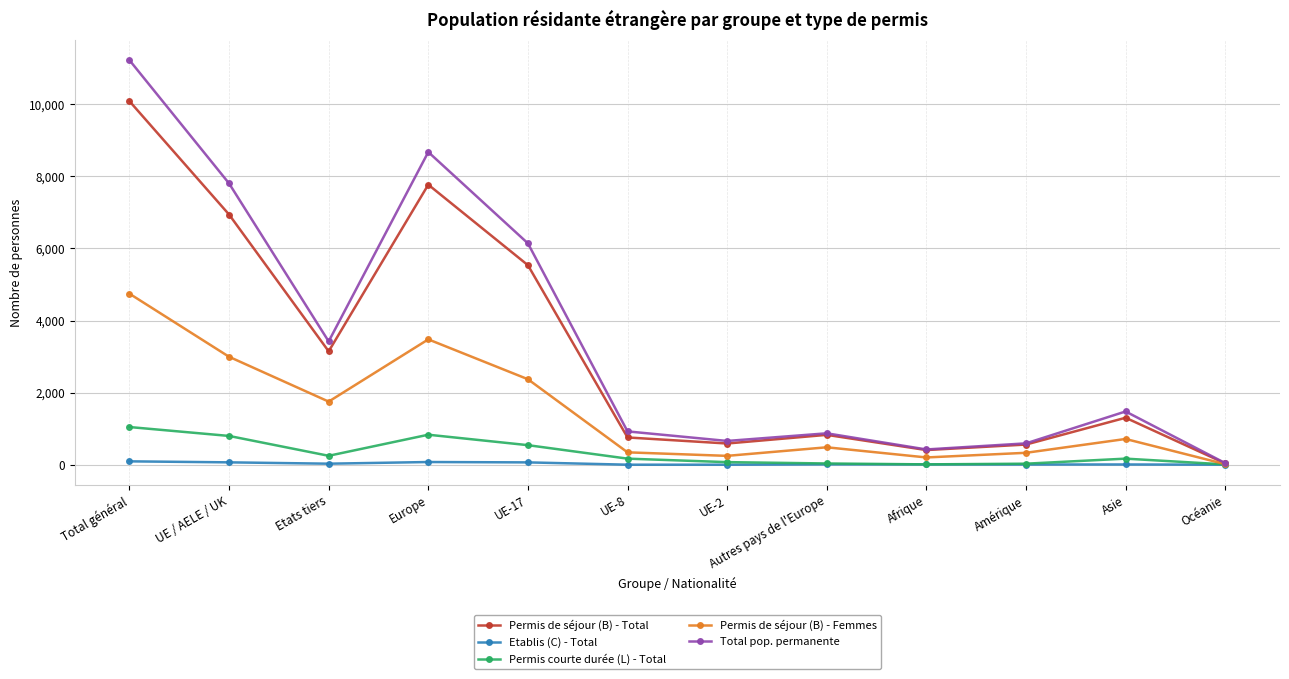

At which label is Permis de séjour (B) - Total closest to 5062?

UE-17